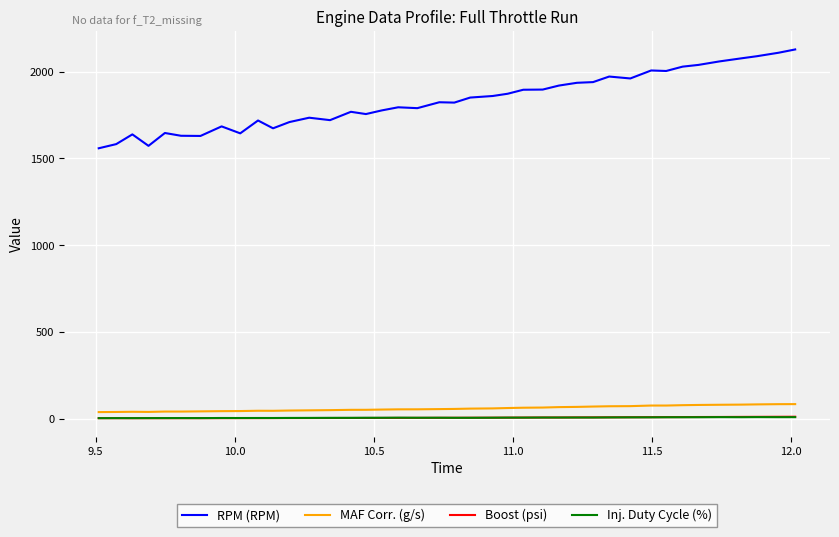

Is this an area chart (filled region under the line)?

No